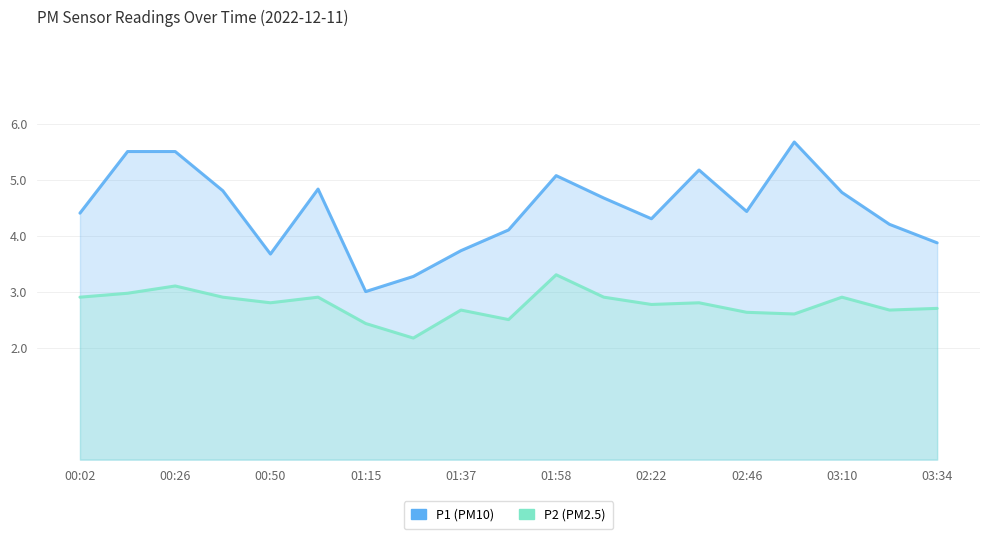

What is the maximum value for P1 (PM10)?

5.7